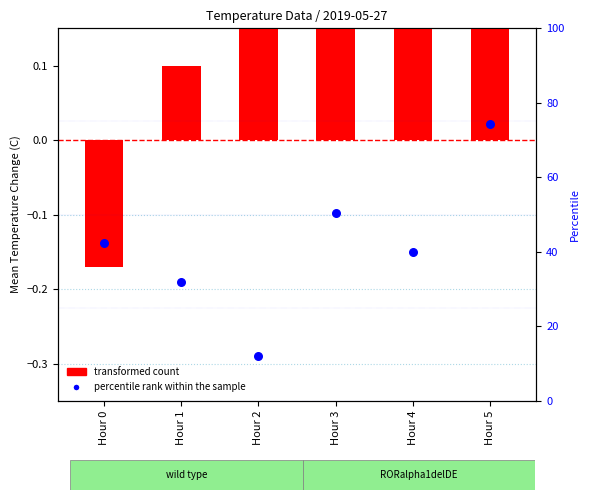

Which series contains the lowest Y value?

percentile rank within the sample